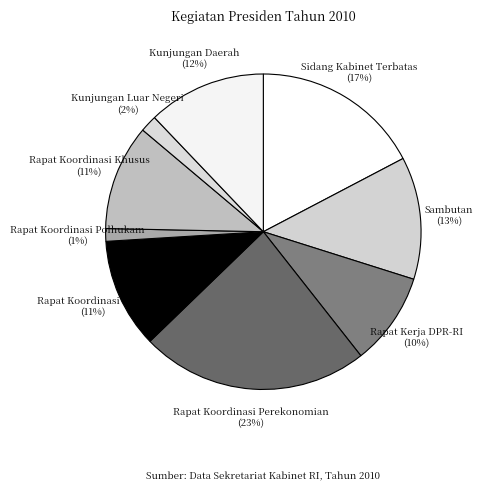

True or false: Kunjungan Luar Negeri accounts for 2% of the total.

True